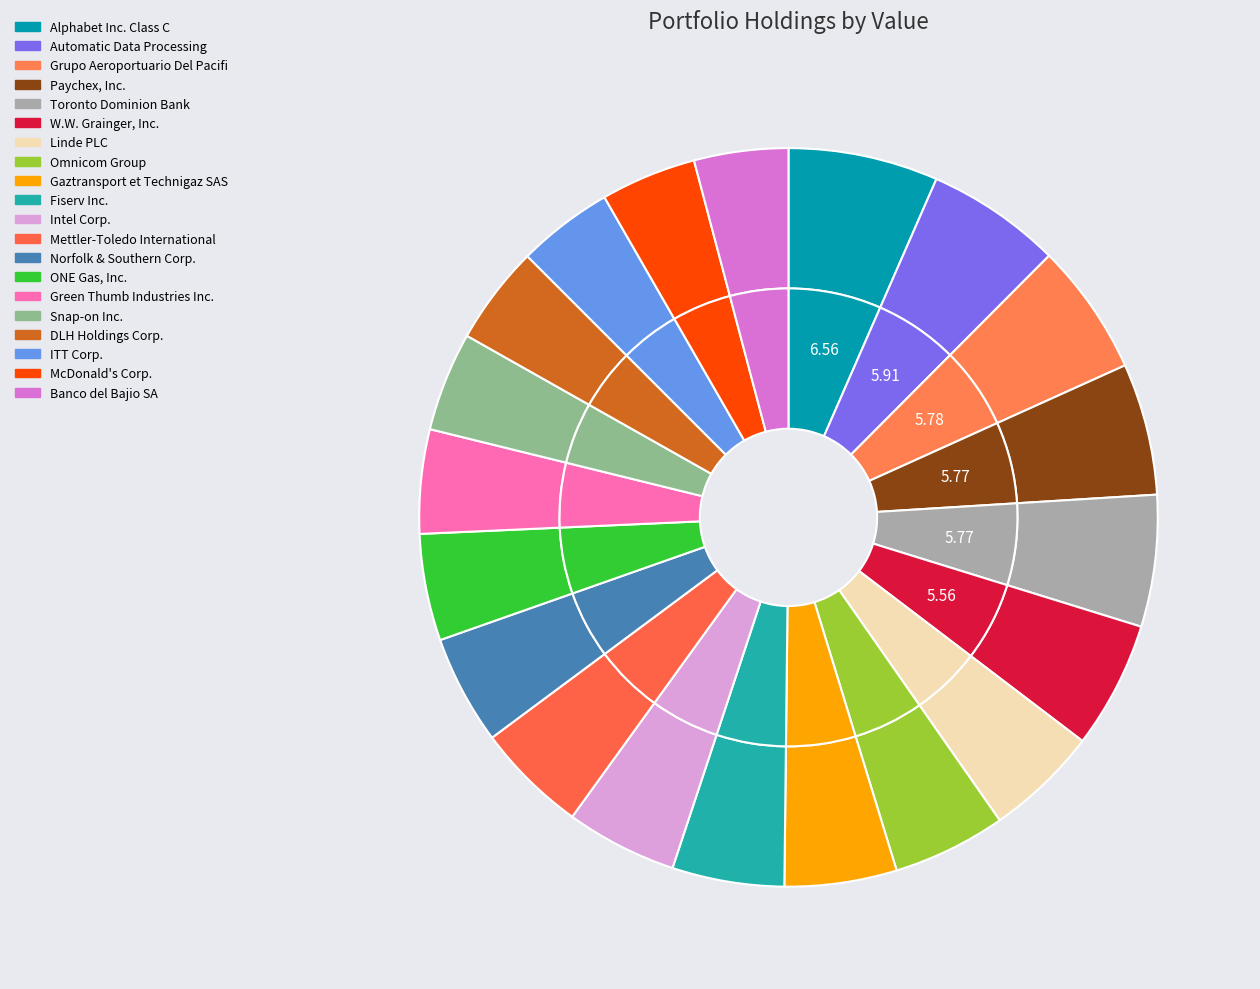

The W.W. Grainger, Inc. slice represents 14% of the pie. True or false?

False